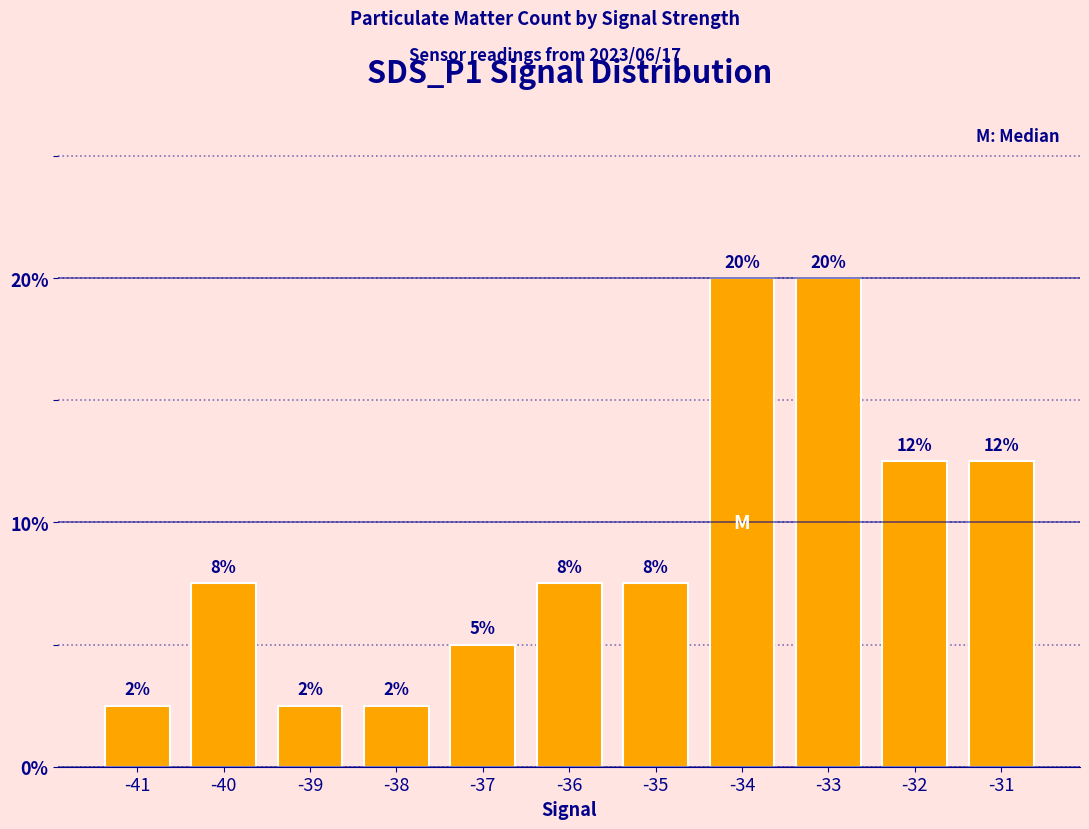

What is the value of the 7th bar from the left?

7.5